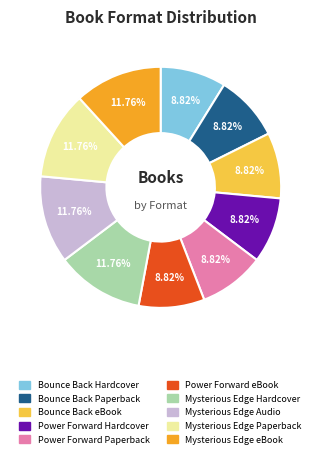

To the nearest percent, what is the difference between the largest and smallest slice percentages?

3%